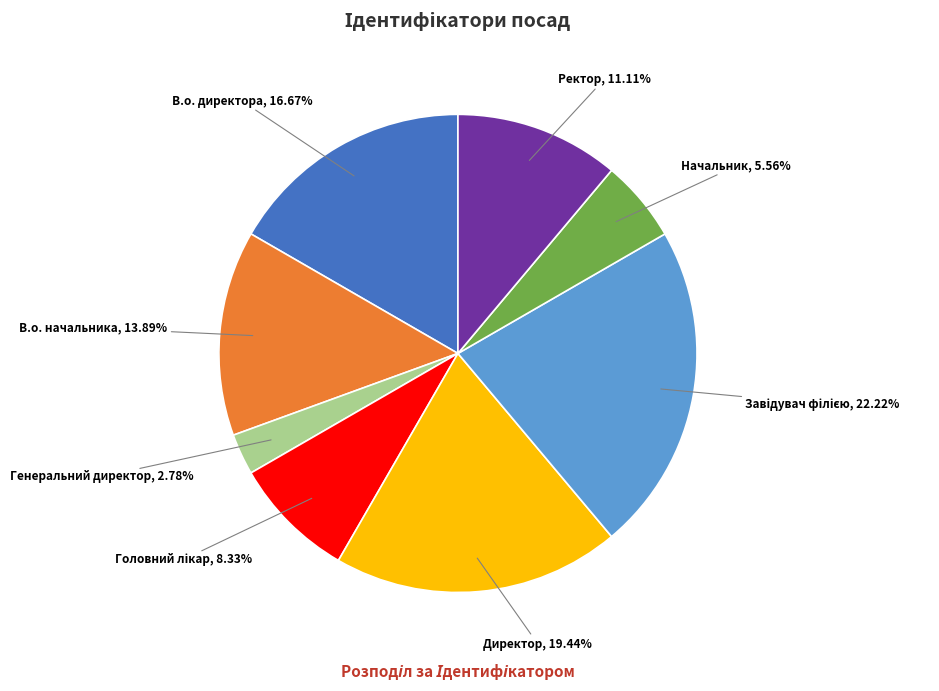

True or false: Генеральний директор accounts for 11% of the total.

False